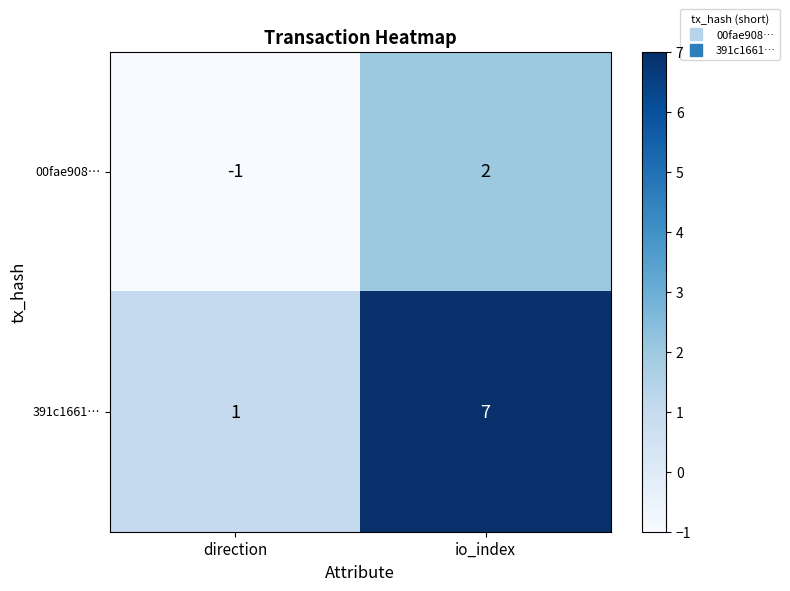

Reading right to left, what are all the values shown in this chart?

00fae908…: io_index=2	direction=-1
391c1661…: io_index=7	direction=1